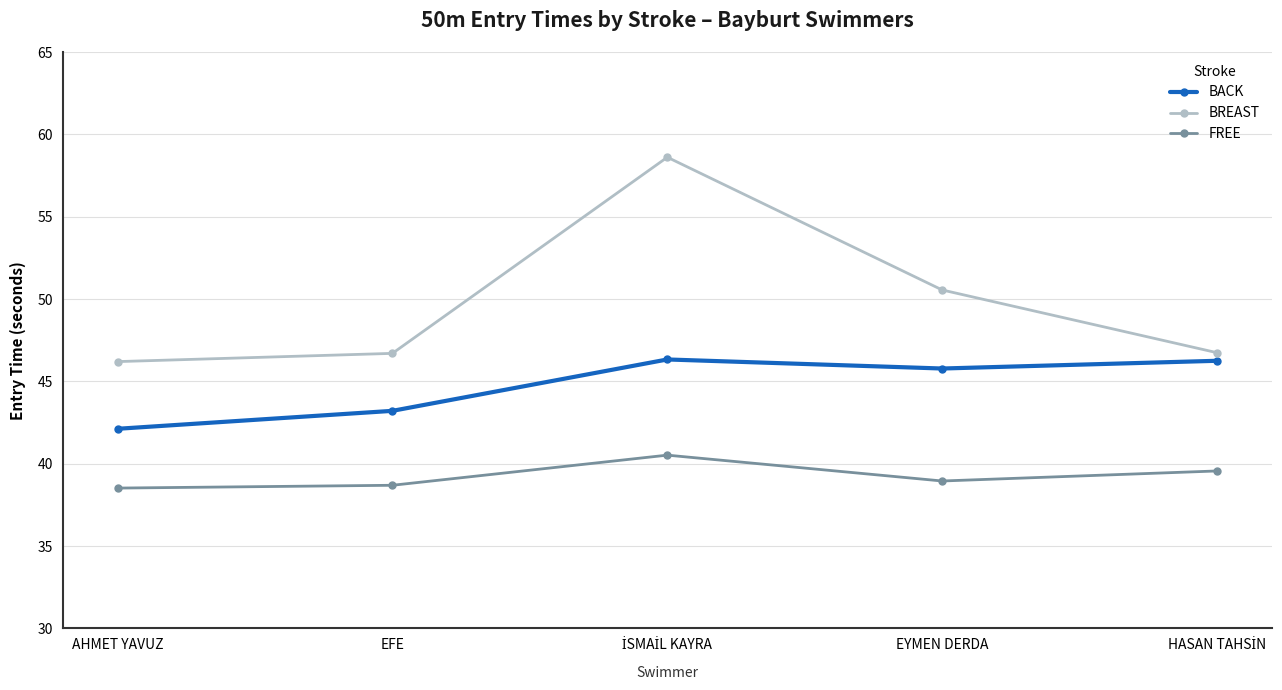

Where is BREAST nearest to the value 52?

EYMEN DERDA